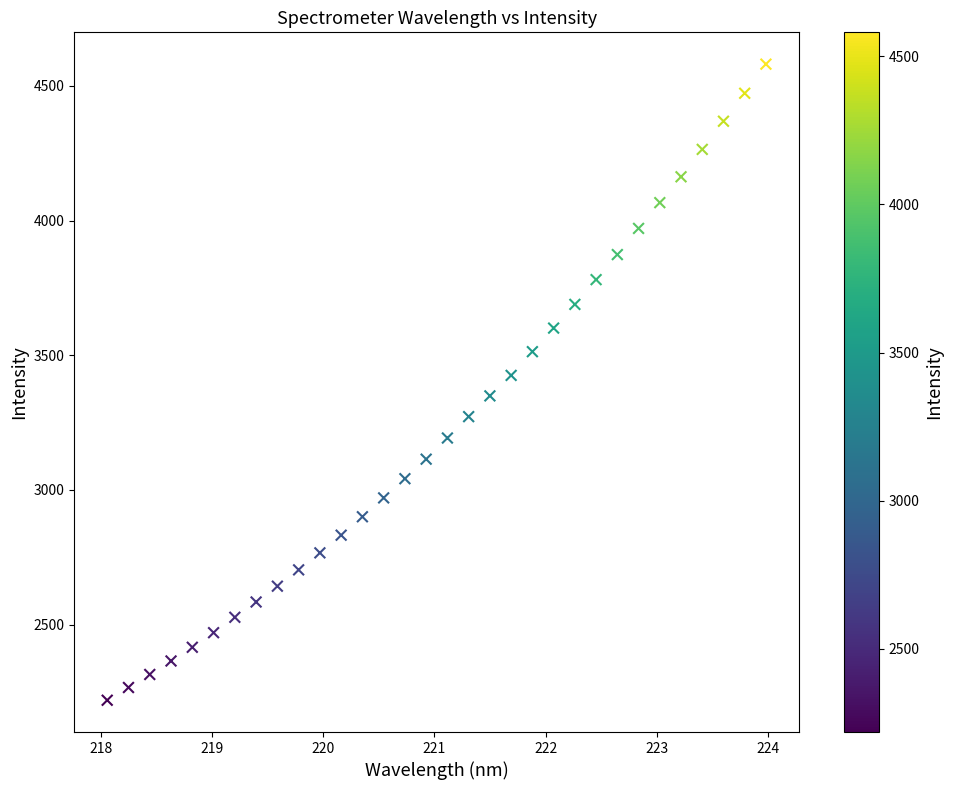

What is the range of Y values (max minus min)?

2362.0